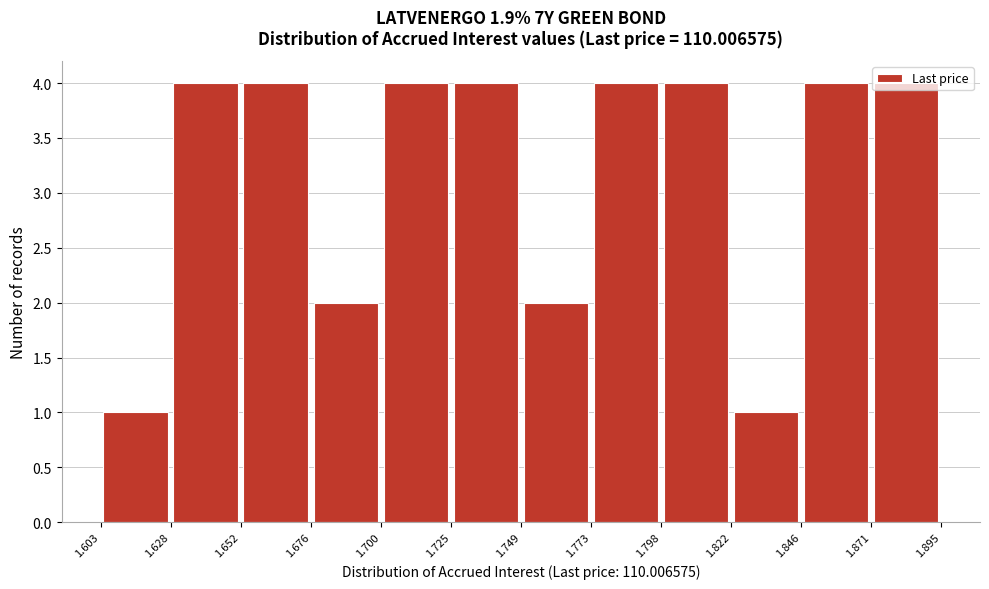

Reading left to right, list every bar in this chart as the range it spans on the x-axis followed by its height. The values are not printed on the chart, so give them approximately, as read against the axis.

1.603 to 1.628: 1
1.628 to 1.652: 4
1.652 to 1.676: 4
1.676 to 1.700: 2
1.700 to 1.725: 4
1.725 to 1.749: 4
1.749 to 1.773: 2
1.773 to 1.798: 4
1.798 to 1.822: 4
1.822 to 1.846: 1
1.846 to 1.871: 4
1.871 to 1.895: 4